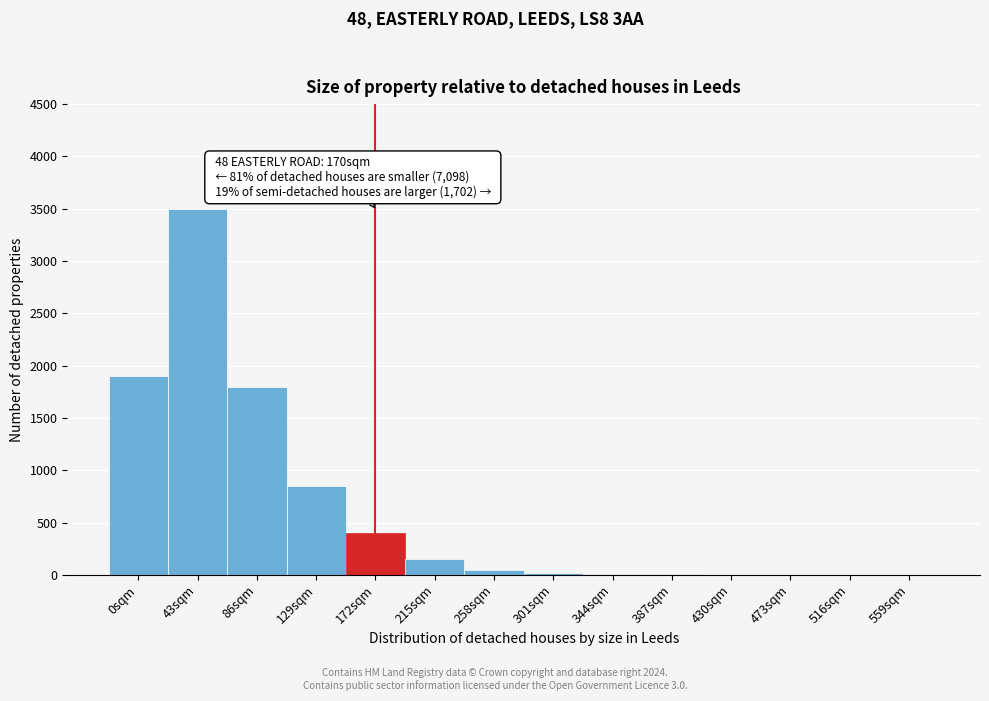

What is the sum of all values?

8692